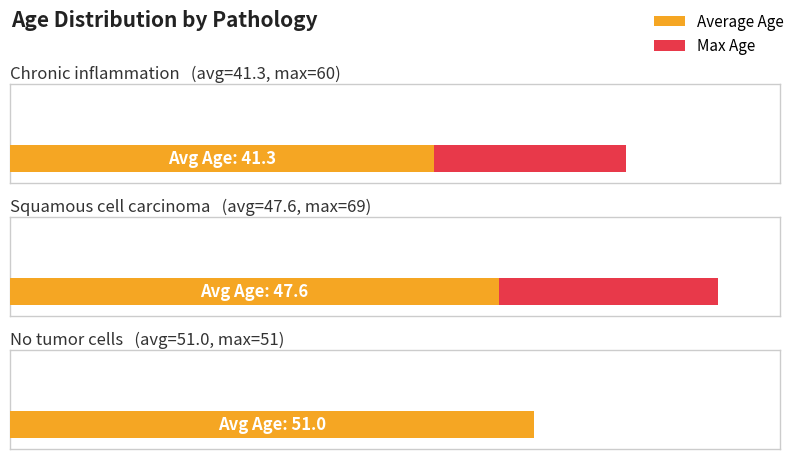

What is the value of the Max Age bar at the 1st from the left?

60.0